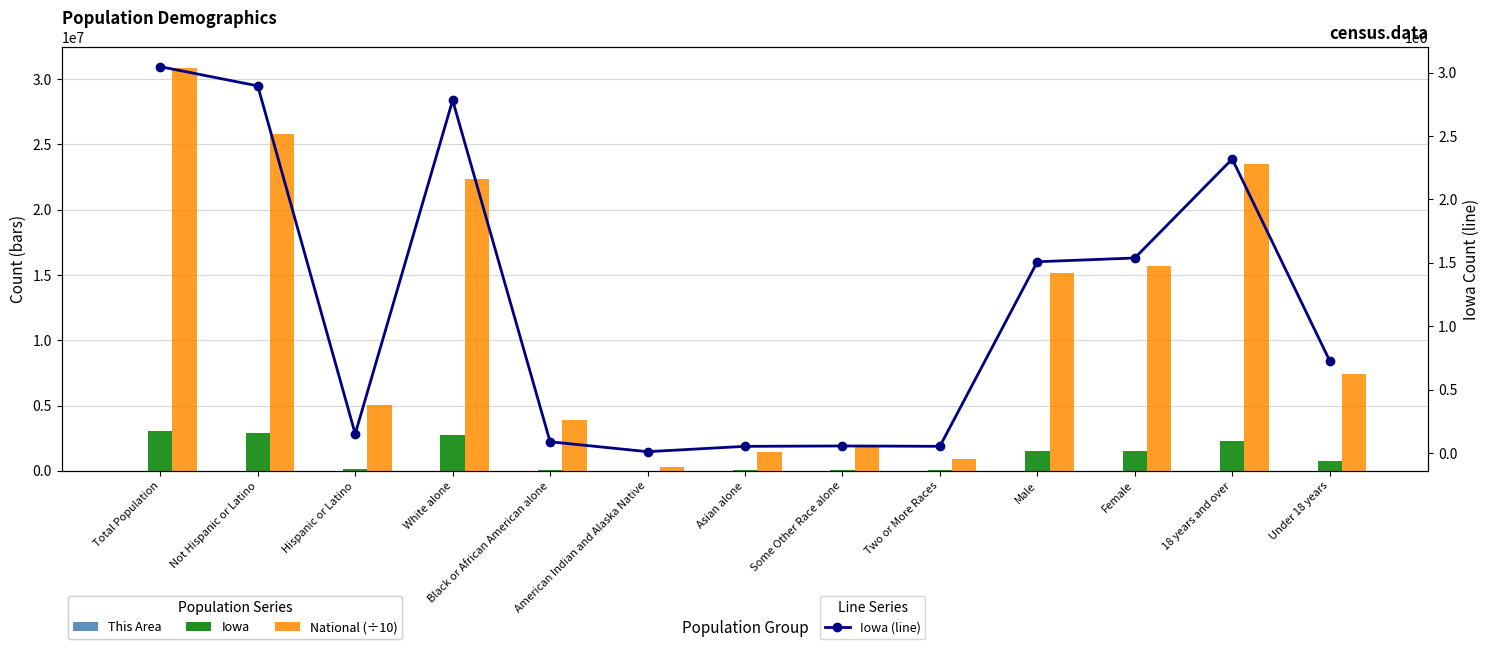

The value of Iowa (line) at American Indian and Alaska Native is 4515.1. True or false?

False